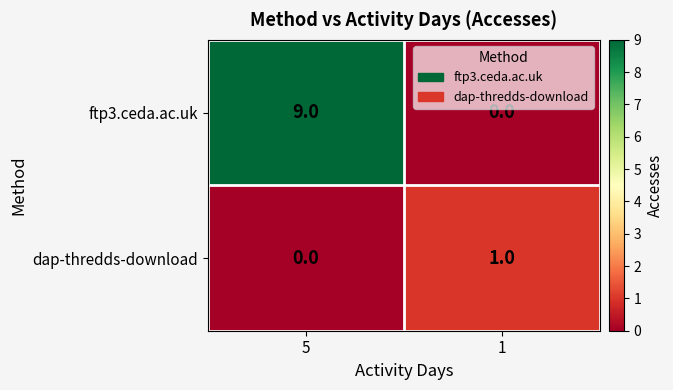

The value of ftp3.ceda.ac.uk at 1 is 6. True or false?

False